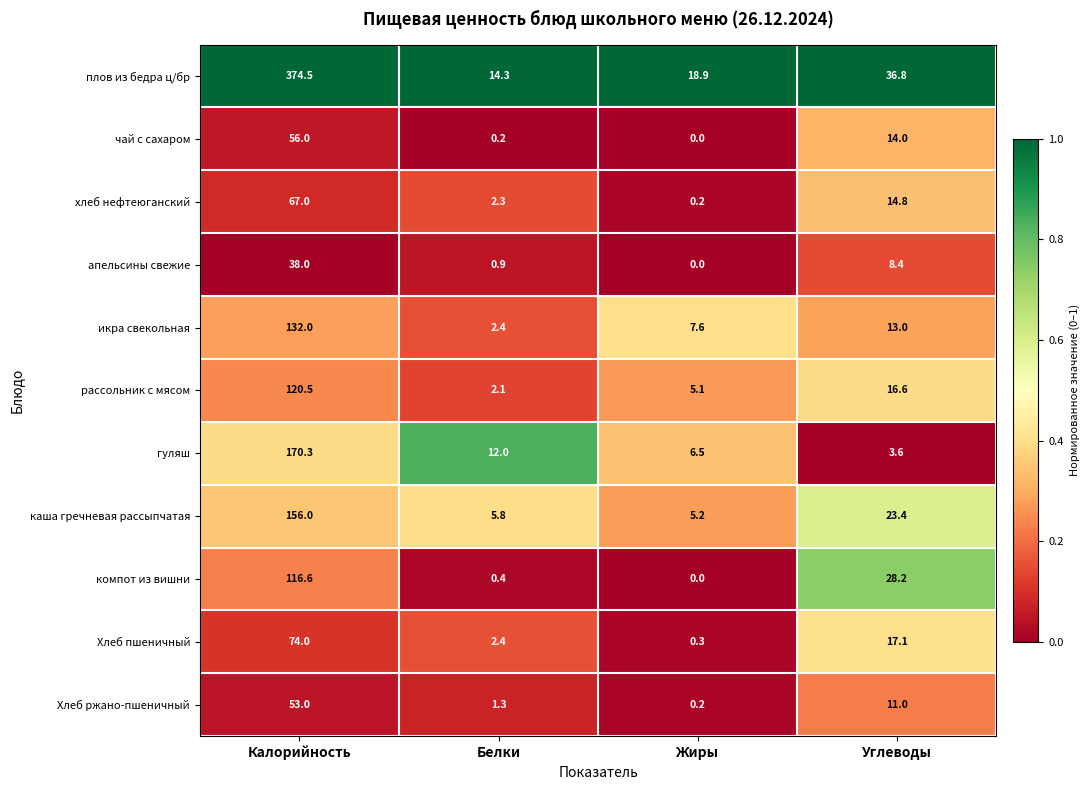

Between Калорийность and Жиры, which series saw the biggest shift?

плов из бедра ц/бр